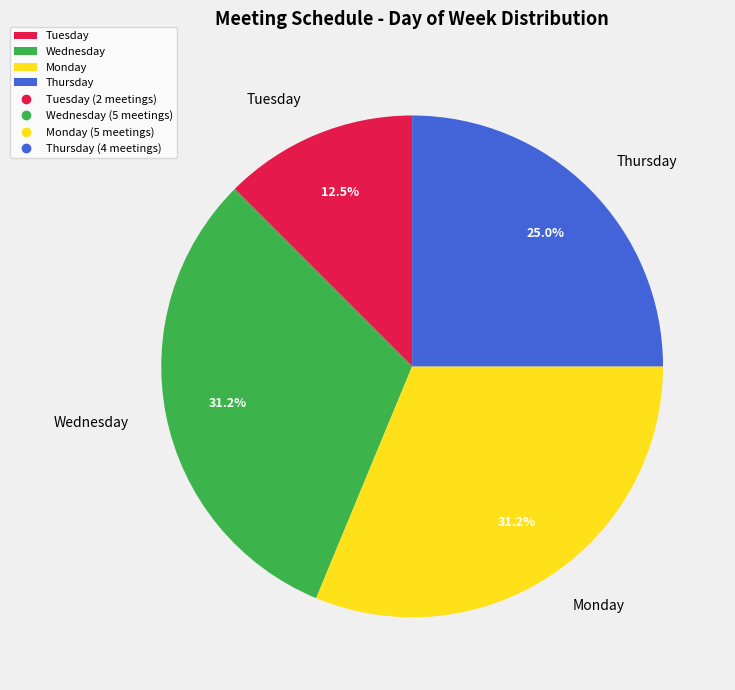

To the nearest percent, what is the difference between the largest and smallest slice percentages?

19%